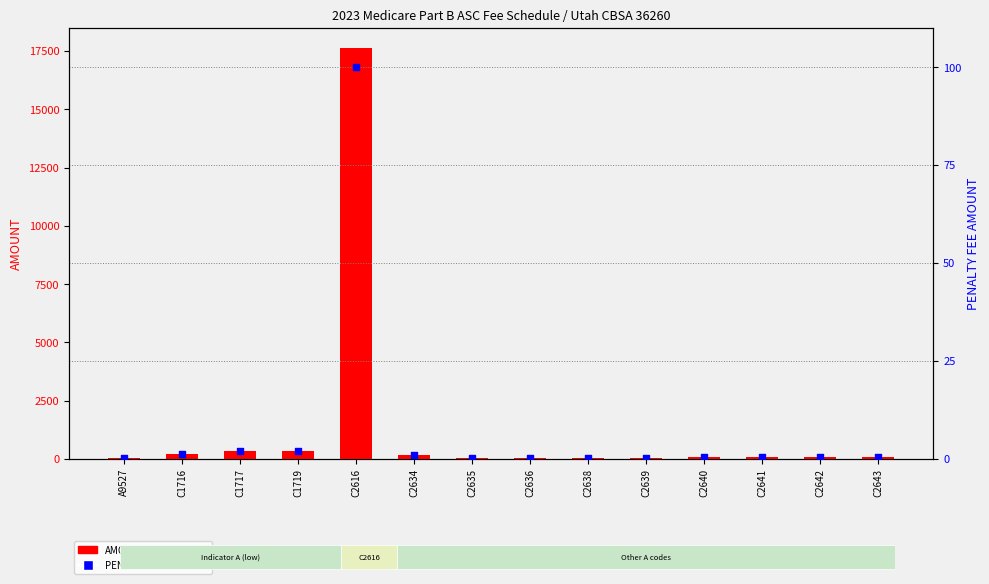

Which series reaches the maximum Y coordinate?

AMOUNT